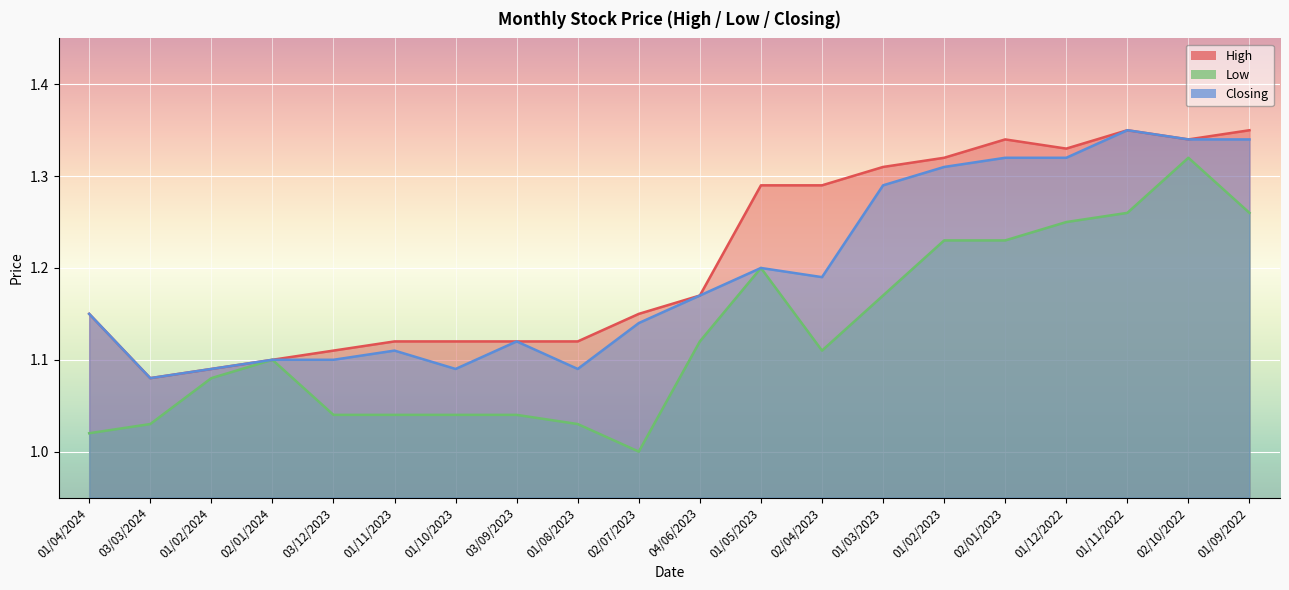

The Closing series shows 1.3 at 01/02/2023. True or false?

True